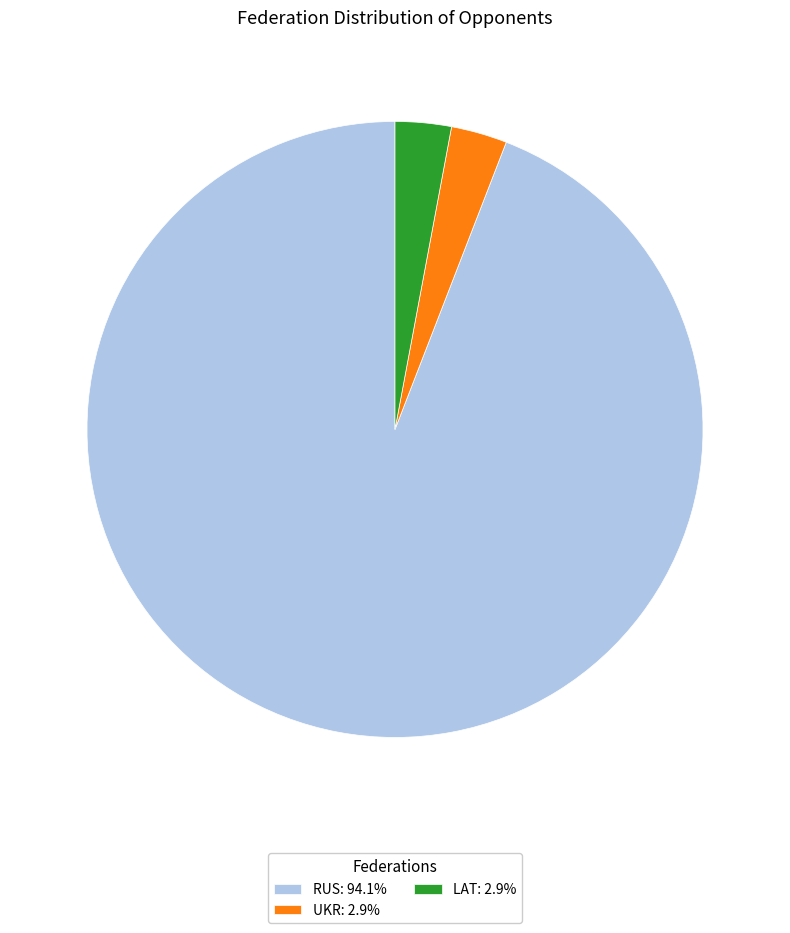

Combined, do LAT: 2.9% and UKR: 2.9% account for over 50%?

No